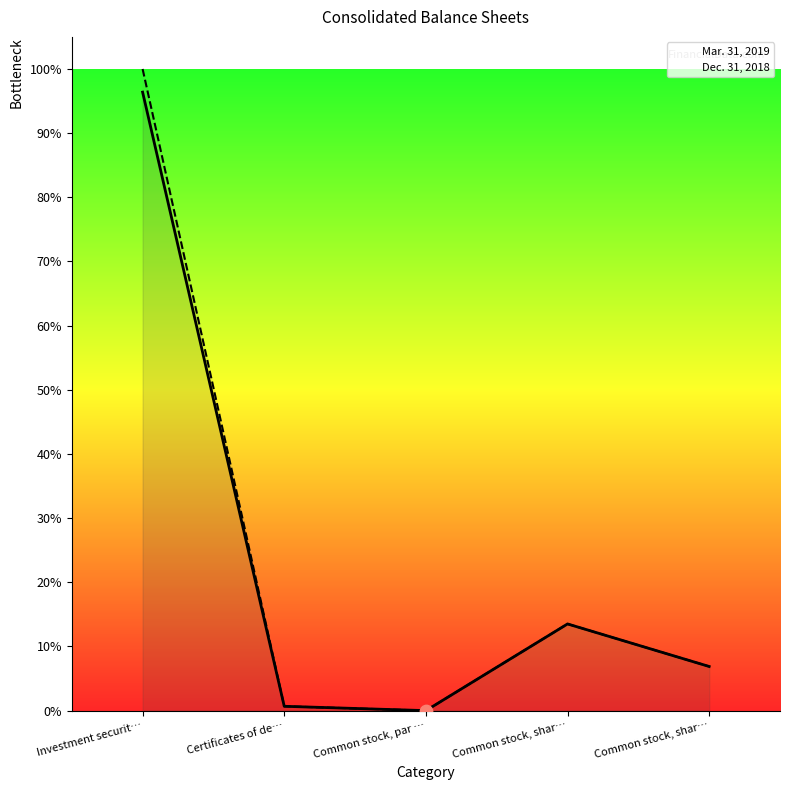

What are all the series names shown in the legend?

Mar. 31, 2019, Dec. 31, 2018